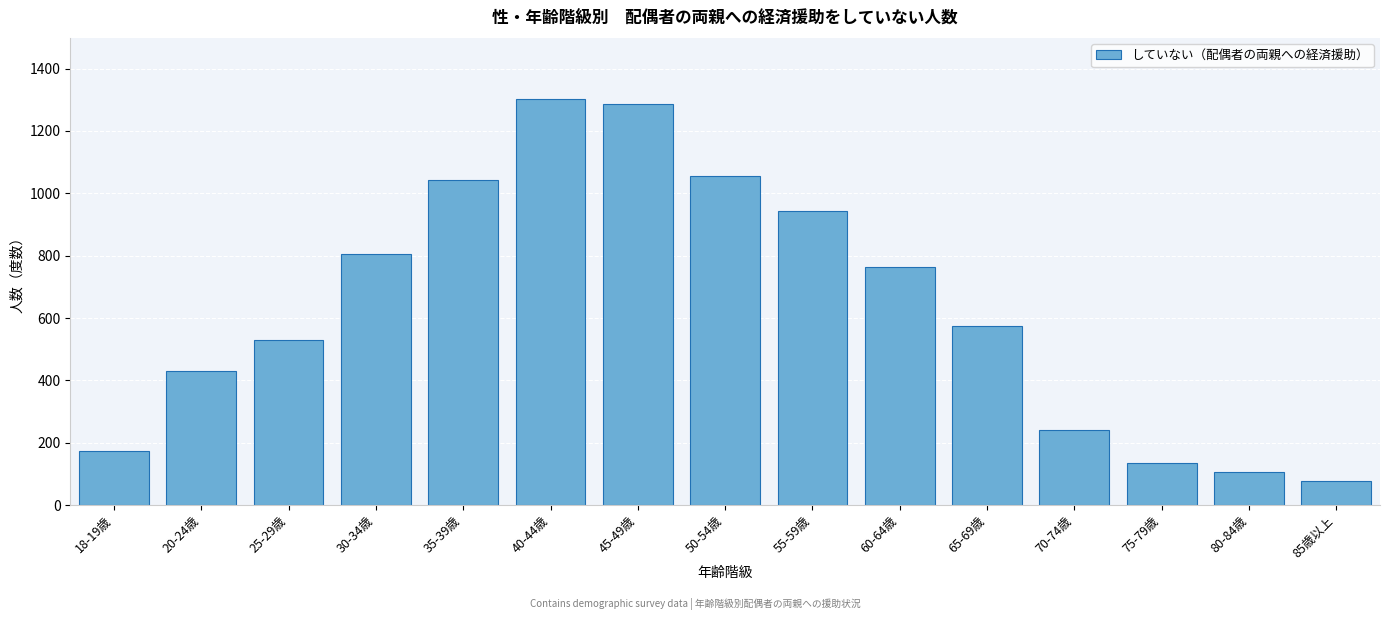

Reading left to right, extract all data points from this chart.

18-19歳=172	20-24歳=429	25-29歳=529	30-34歳=804	35-39歳=1043	40-44歳=1303	45-49歳=1287	50-54歳=1054	55-59歳=942	60-64歳=763	65-69歳=574	70-74歳=241	75-79歳=136	80-84歳=106	85歳以上=77